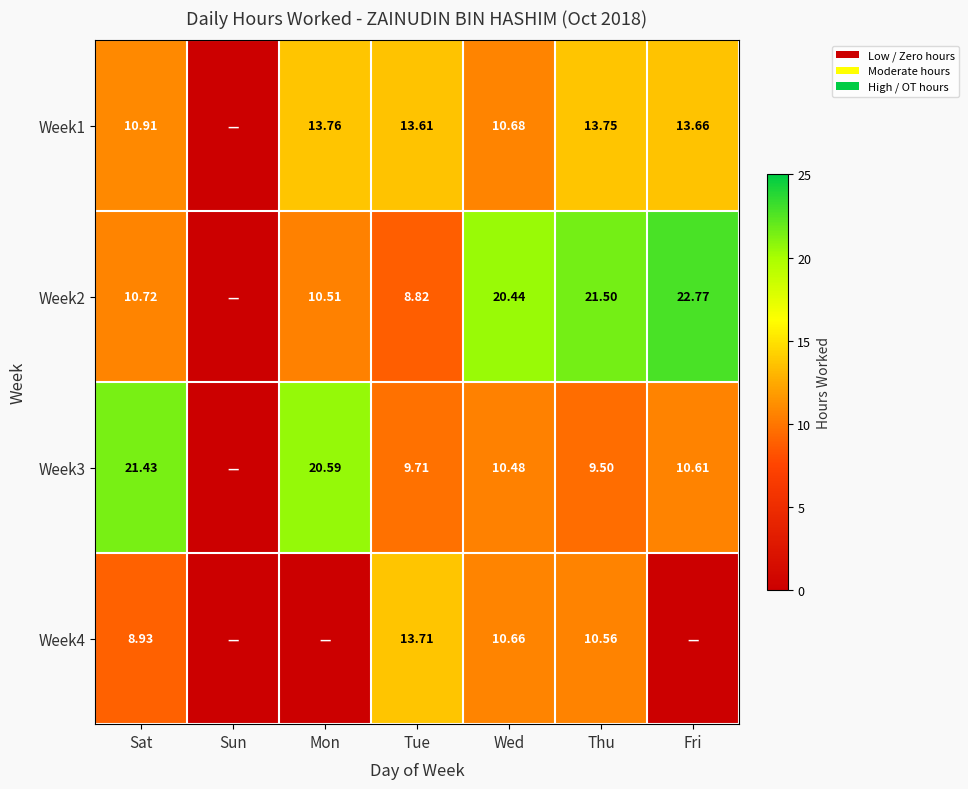

How many data points in Week2 are less than 10?

2